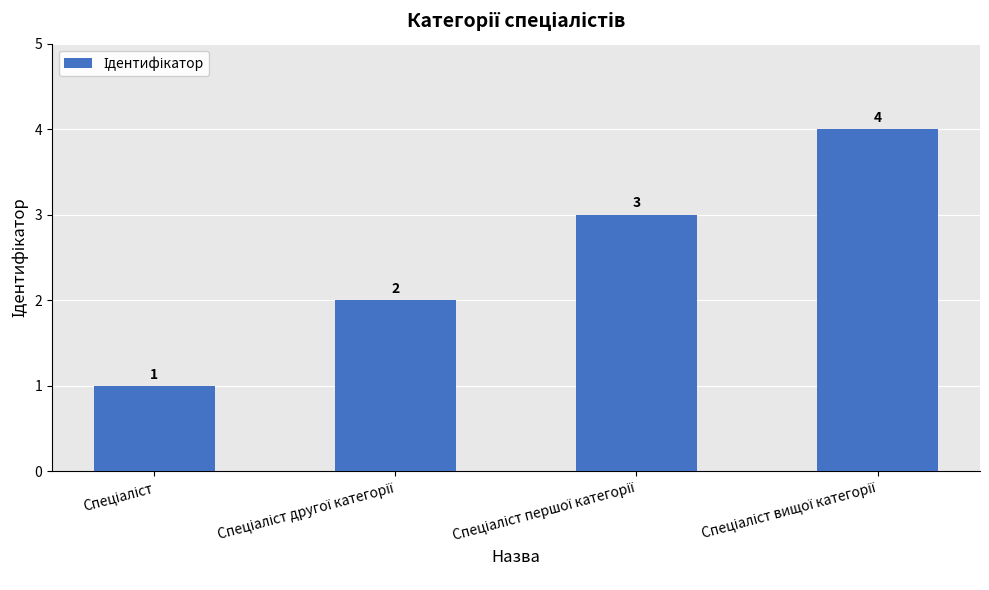

What is the greatest value displayed?

4